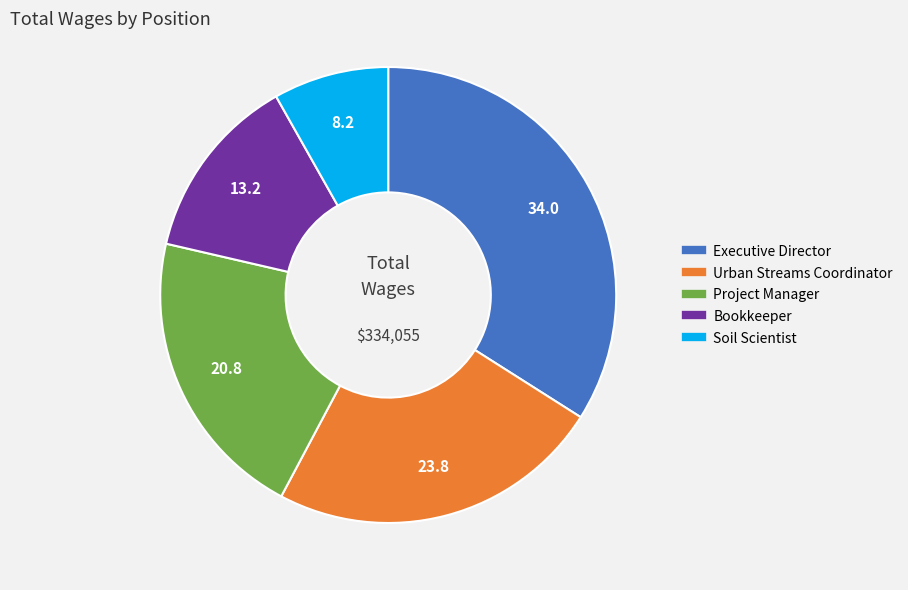

Do Project Manager and Executive Director together represent more than half of the pie?

Yes